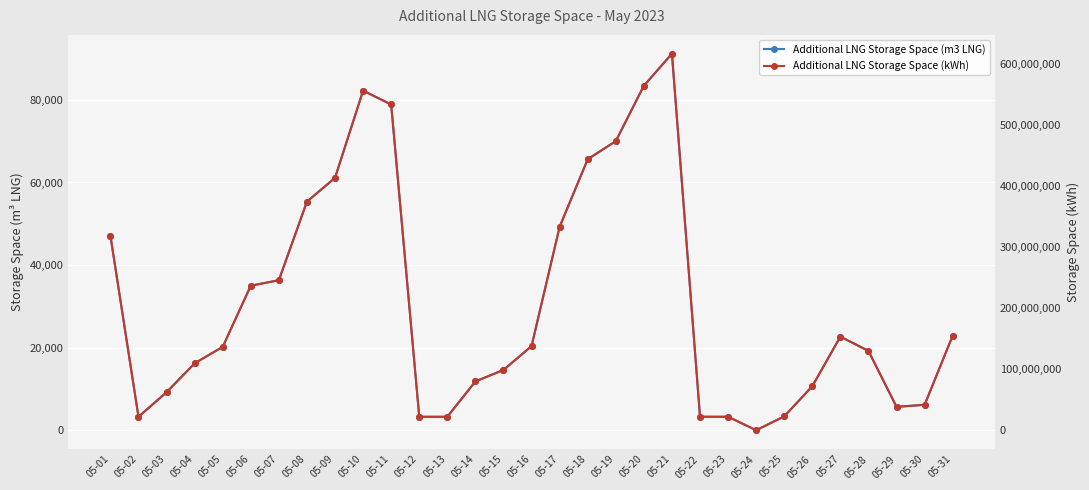

What is the sum of all Additional LNG Storage Space (kWh) values?

6464760220